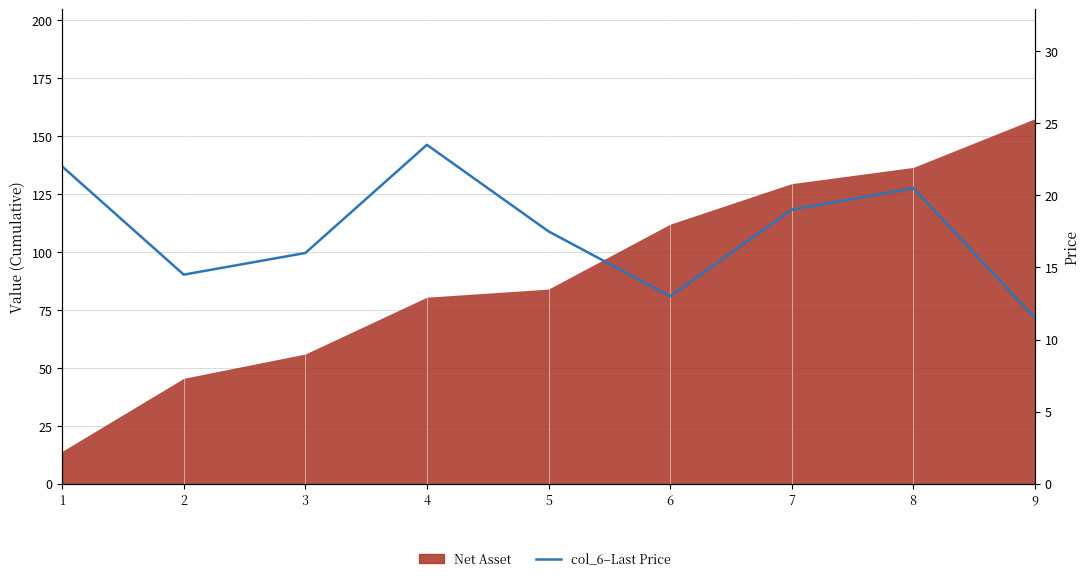

At which category does the data reach its first local valley?

2